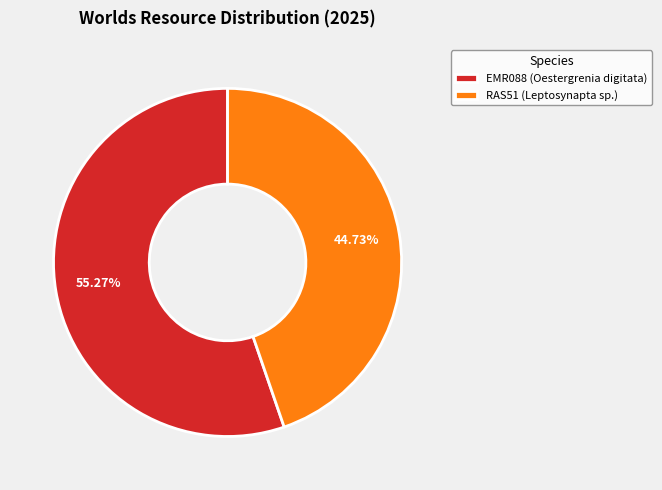

The RAS51 (Leptosynapta sp.) slice represents 45% of the pie. True or false?

True